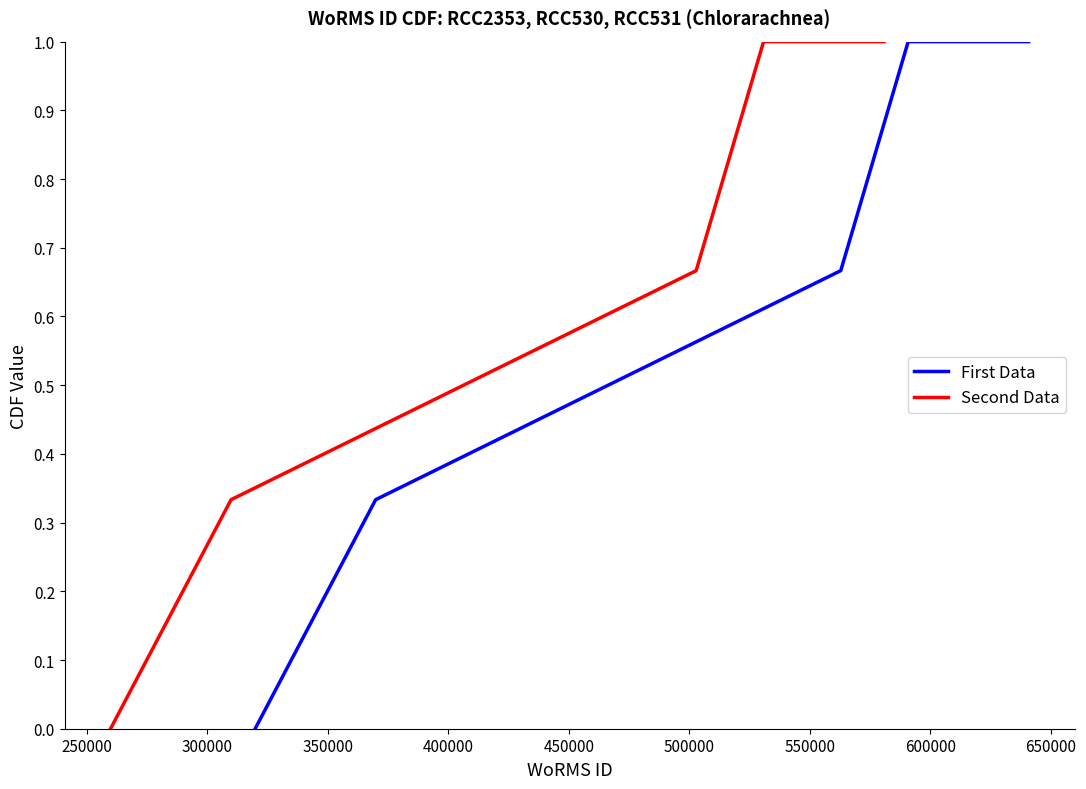

Count the number of categories in the chart.

5